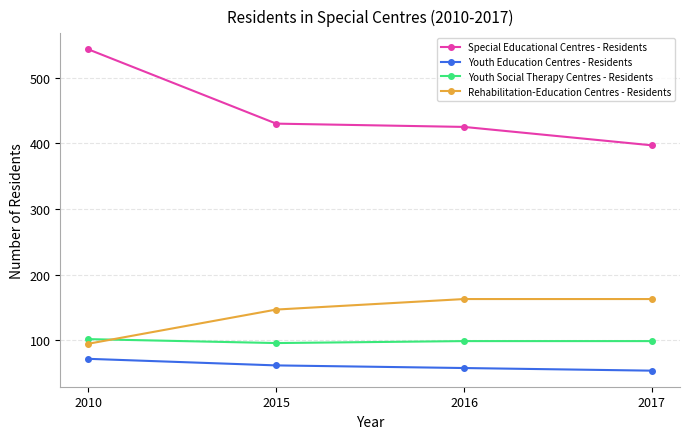

Which series has the widest spread of values?

Special Educational Centres - Residents